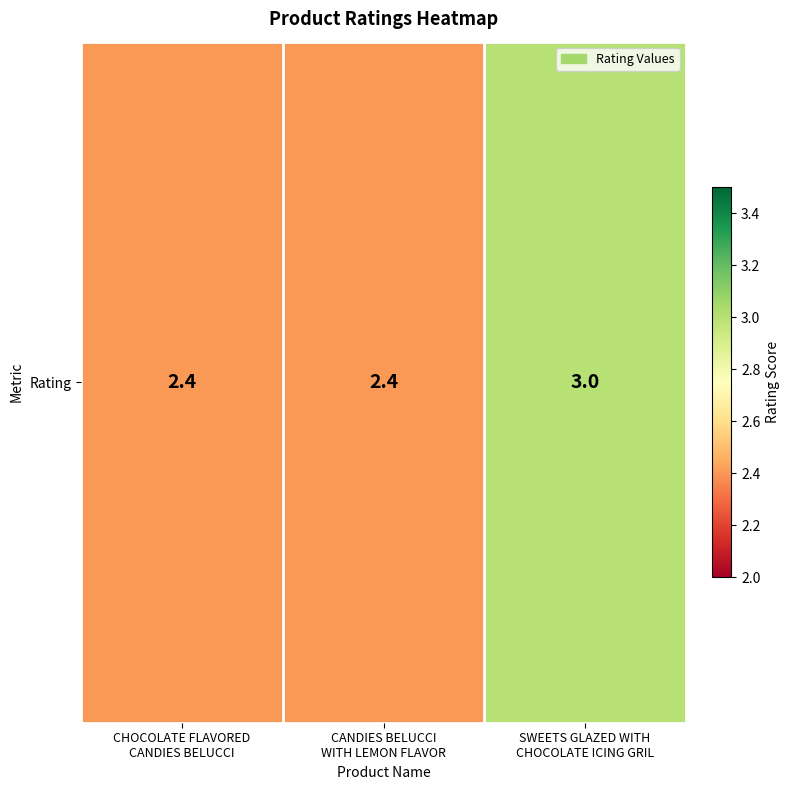

List the labels in order of value, largest first.

SWEETS GLAZED WITH
CHOCOLATE ICING GRIL, CHOCOLATE FLAVORED
CANDIES BELUCCI, CANDIES BELUCCI
WITH LEMON FLAVOR